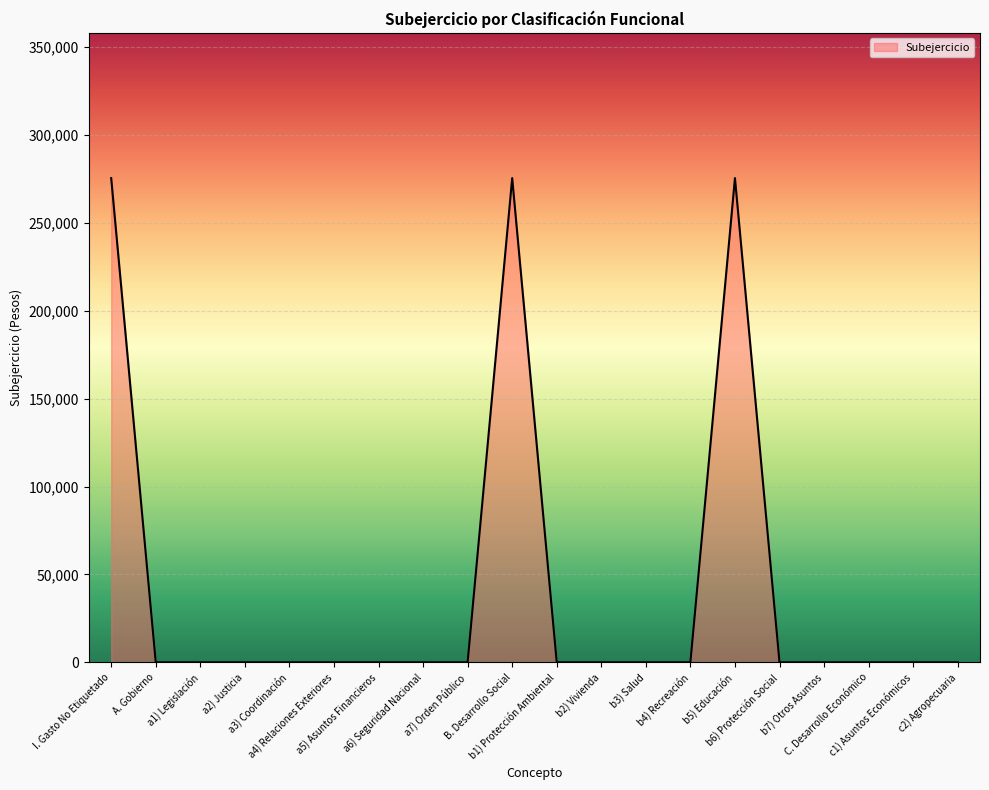

True or false: there are more than 0 points higher than both neighbors.

True